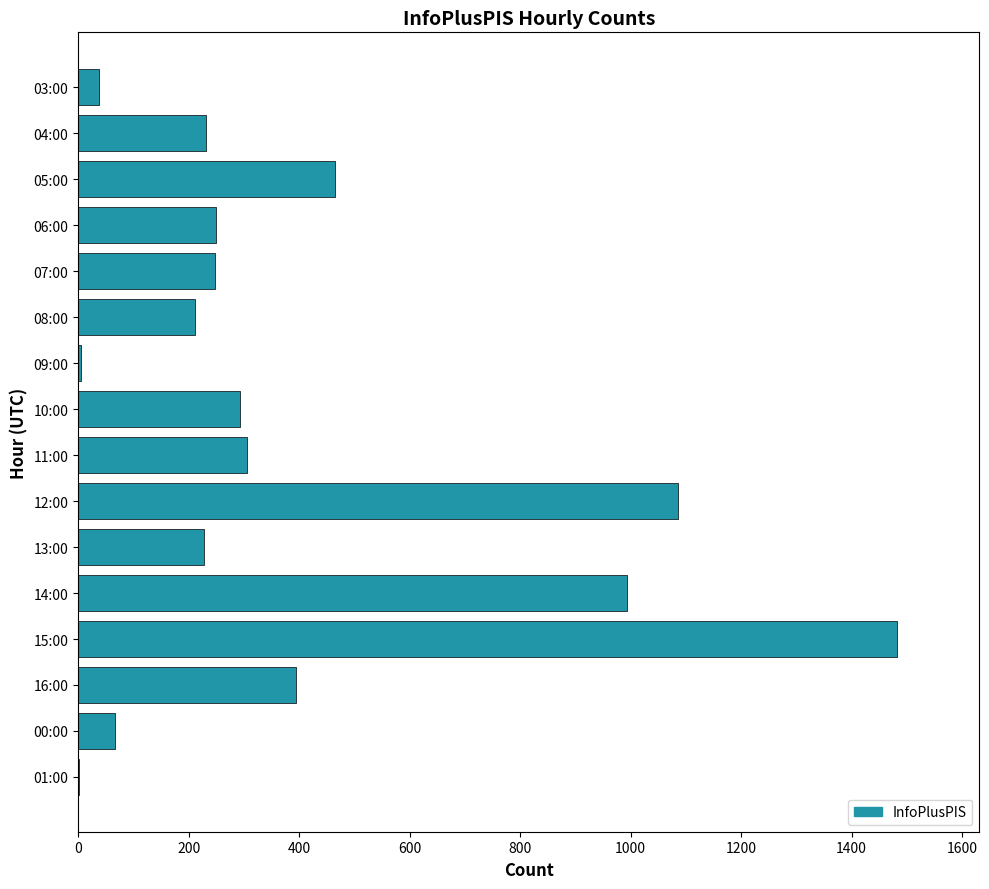

Where is the data nearest to the value 742?

14:00